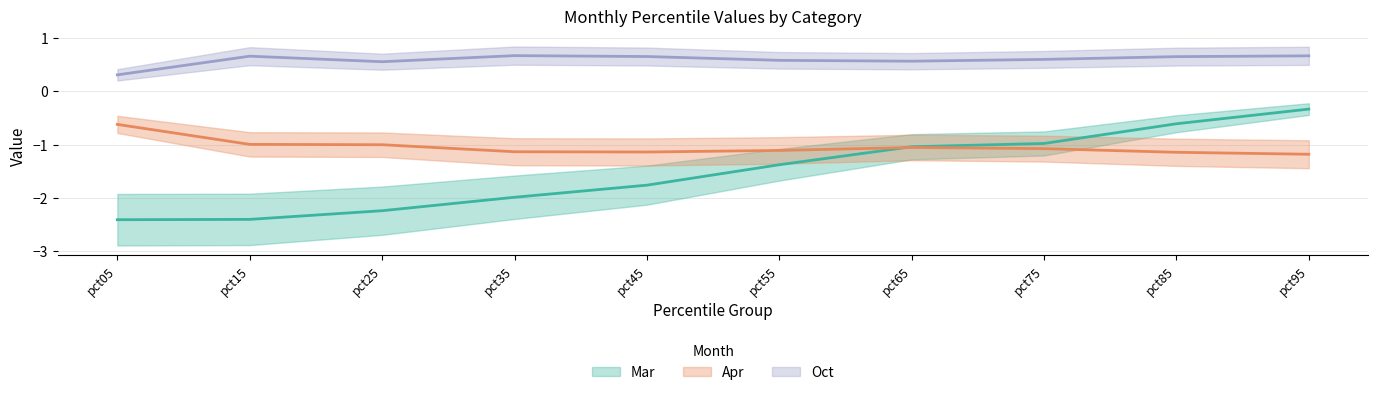

Does the chart have visible grid lines?

Yes